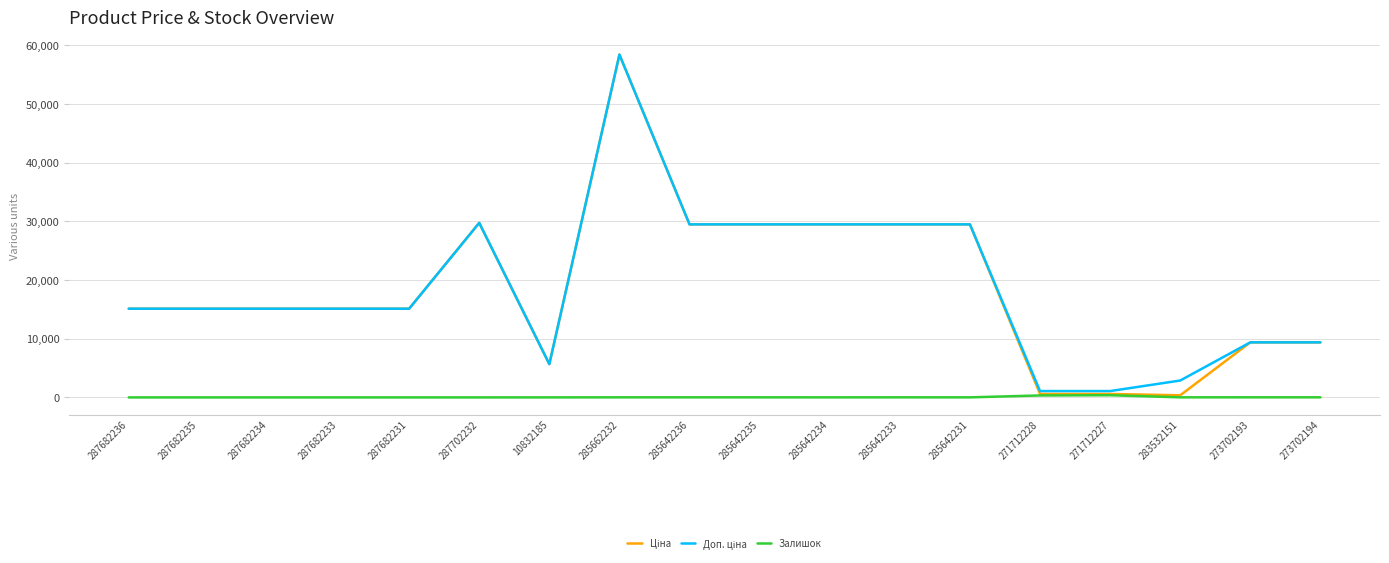

The Залишок series shows 15.0 at 283532151. True or false?

True